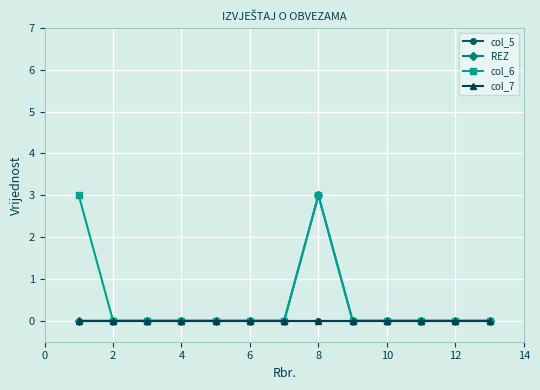

Does the chart have visible grid lines?

Yes